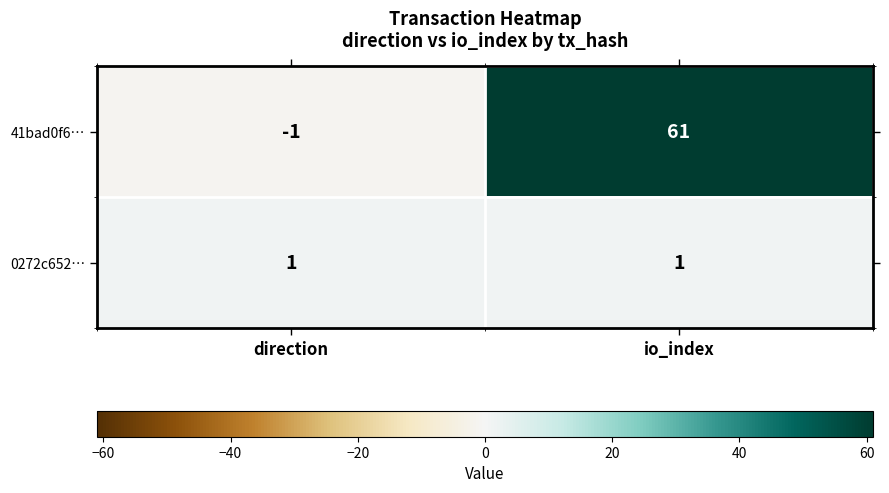

Rank the series by their average value, from highest to lowest.

41bad0f6…, 0272c652…